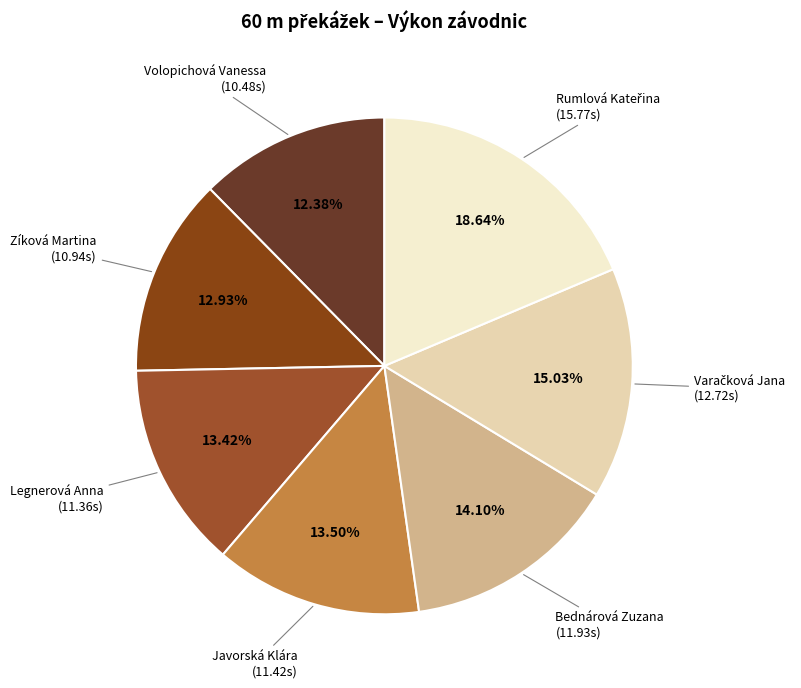

Does any single category account for the majority?

No